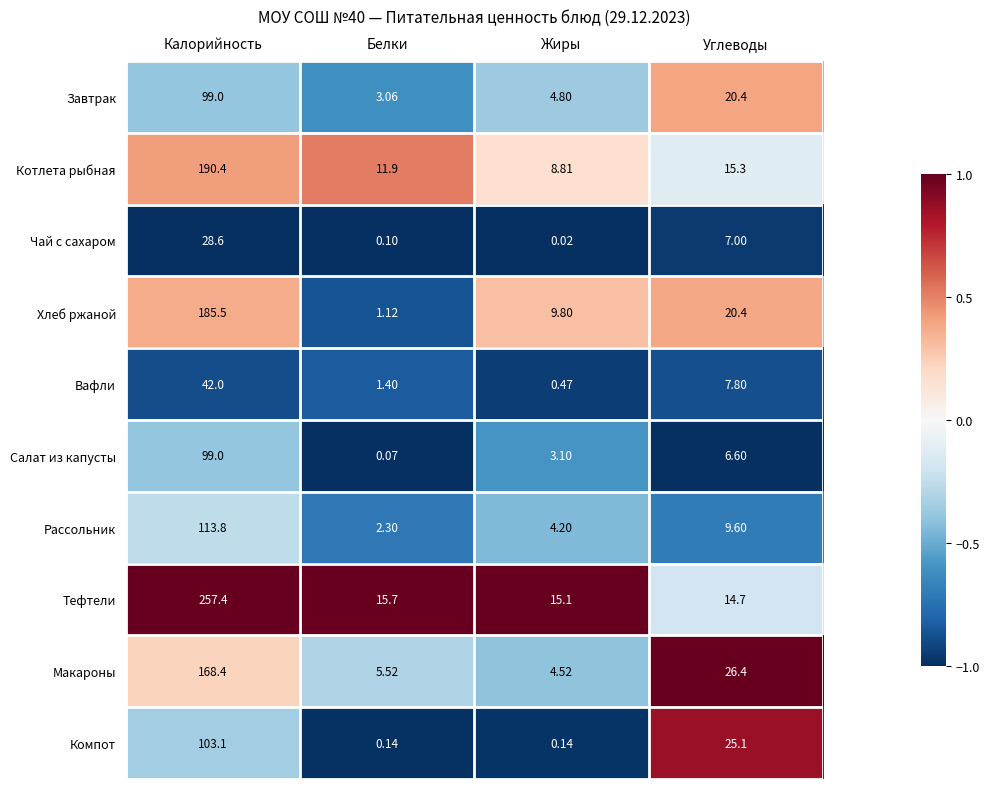

How many series are shown in this chart?

10